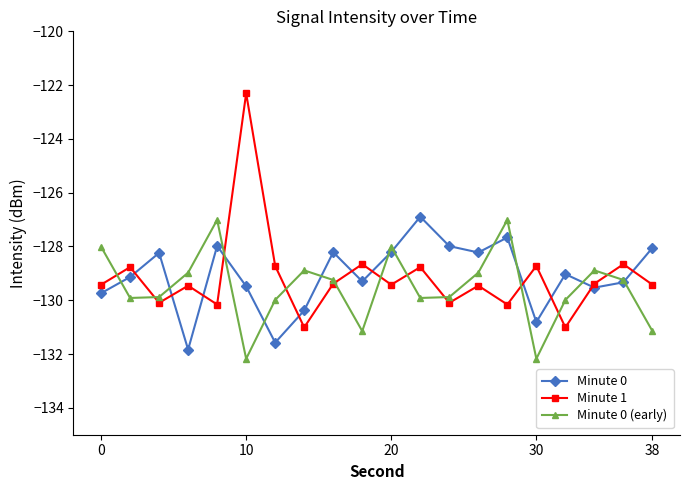

What are all the series names shown in the legend?

Minute 0, Minute 1, Minute 0 (early)